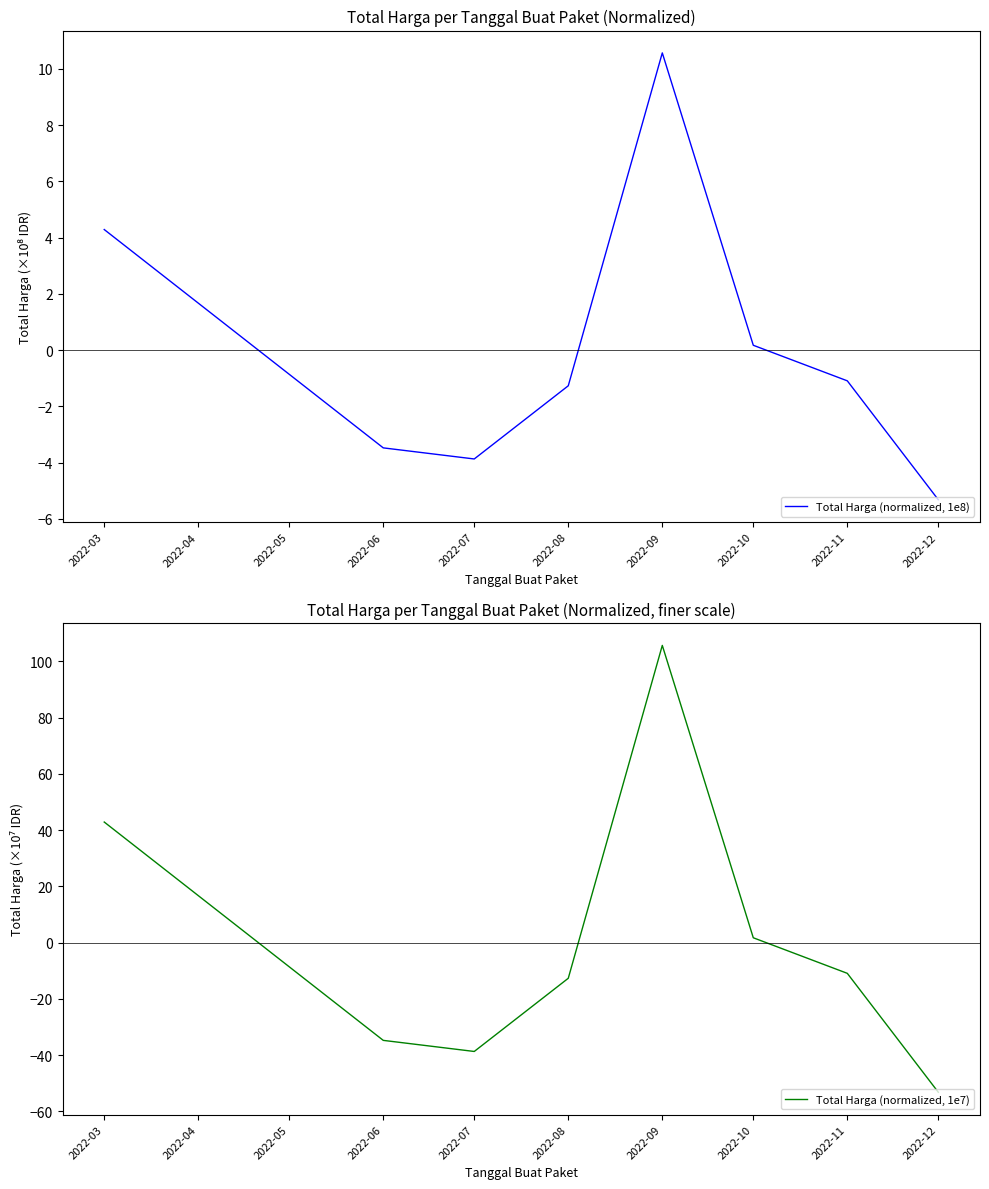

Does the chart display data point markers on the line(s)?

No